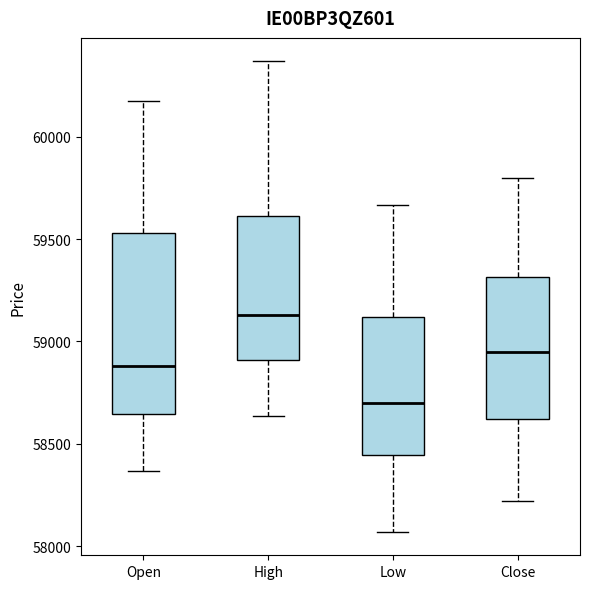

Reading left to right, read every box against the y-axis: the position of its median line, the range the box covers, and the ends of its whiskers. The values are not printed on the chart, so give them approximately, as read against the axis.

Open: median 58900, box 58650 to 59550, whiskers 58350 to 60150
High: median 59150, box 58900 to 59600, whiskers 58650 to 60350
Low: median 58700, box 58450 to 59100, whiskers 58050 to 59650
Close: median 58950, box 58600 to 59300, whiskers 58200 to 59800